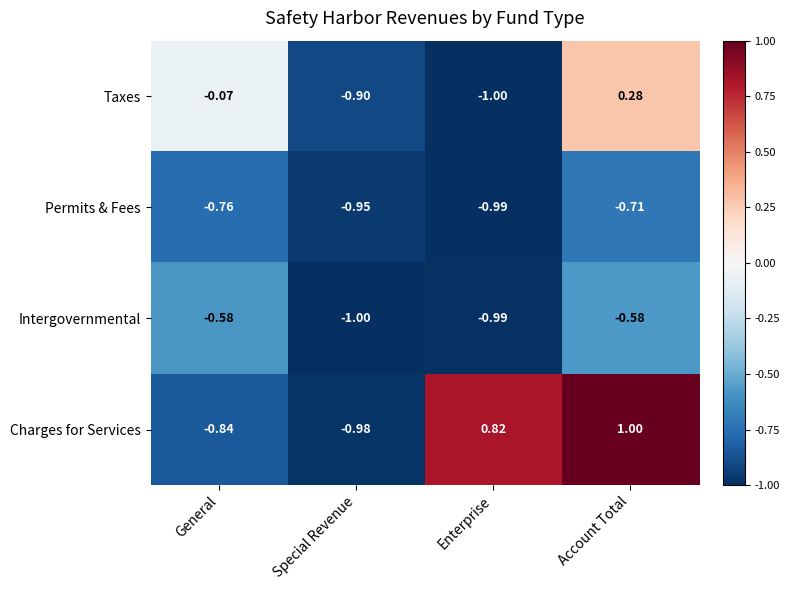

Which category has the lowest value in the Charges for Services series?

Special Revenue